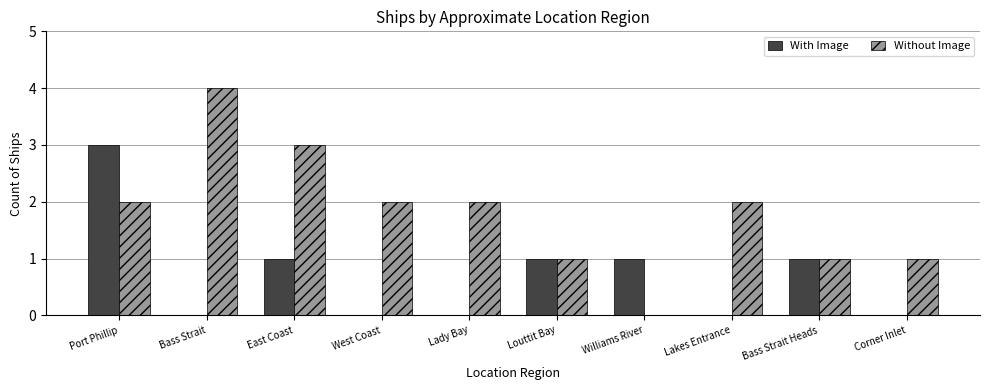

Which series has the widest spread of values?

Without Image